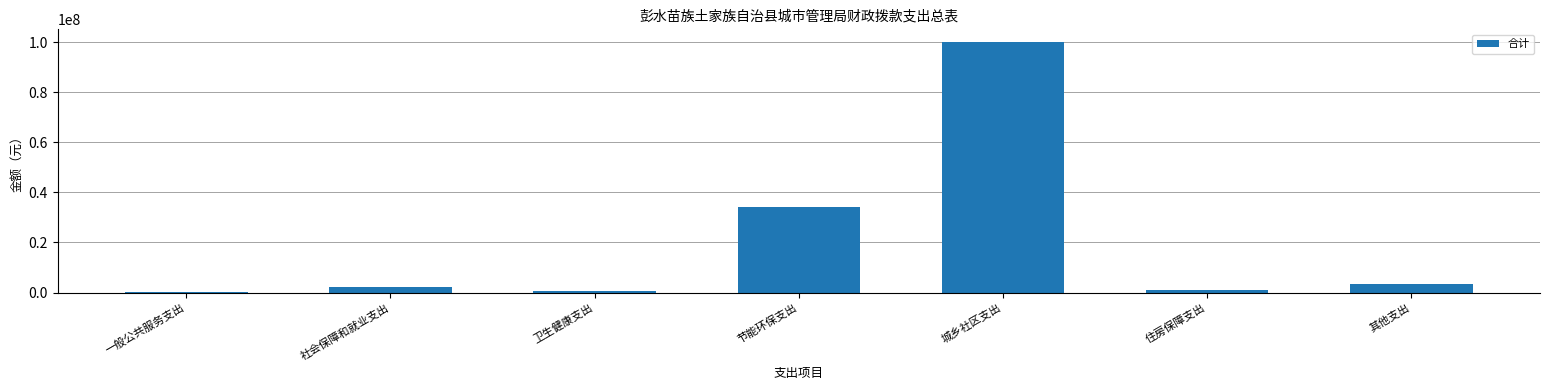

Where does the data first go above 2038921?

社会保障和就业支出